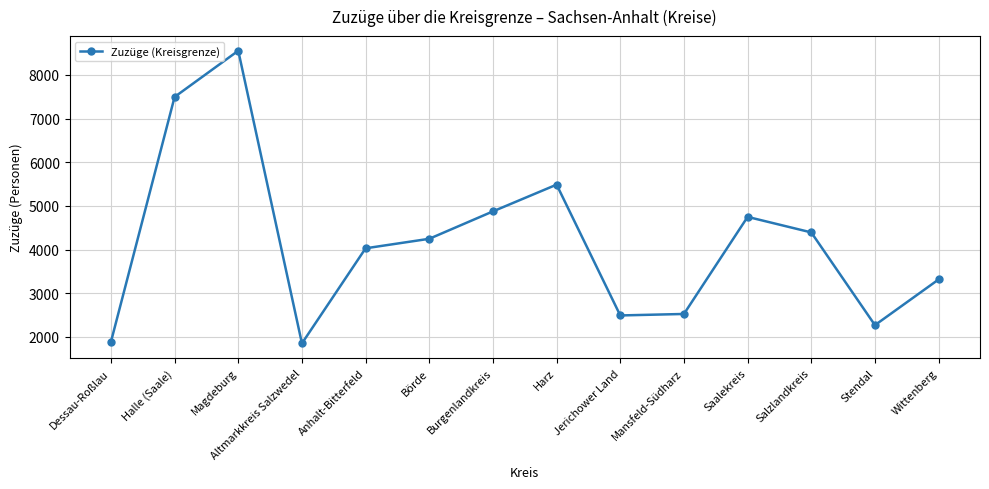

What is the label of the 8th point from the right?

Burgenlandkreis